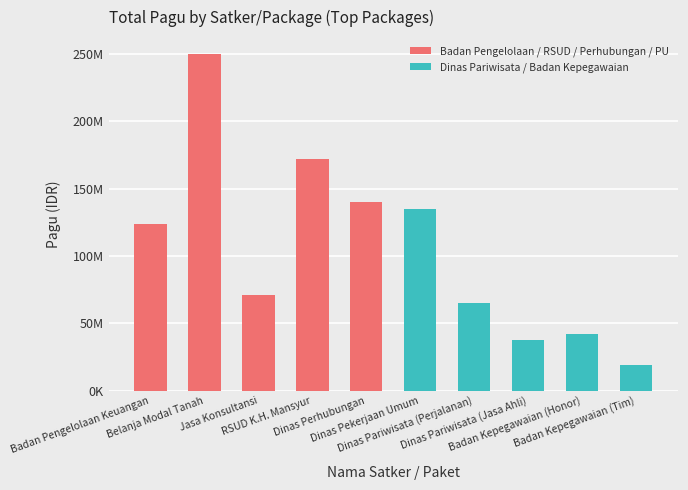

At which label does the data first exceed 124100000?

Belanja Modal Tanah